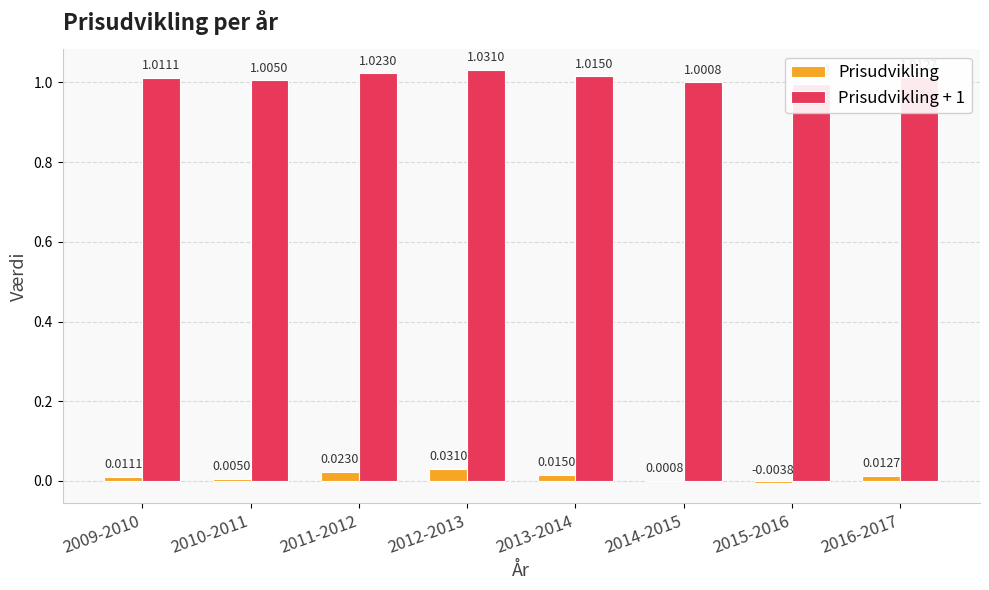

True or false: Prisudvikling has a value of 0.0 at 2010-2011.

True